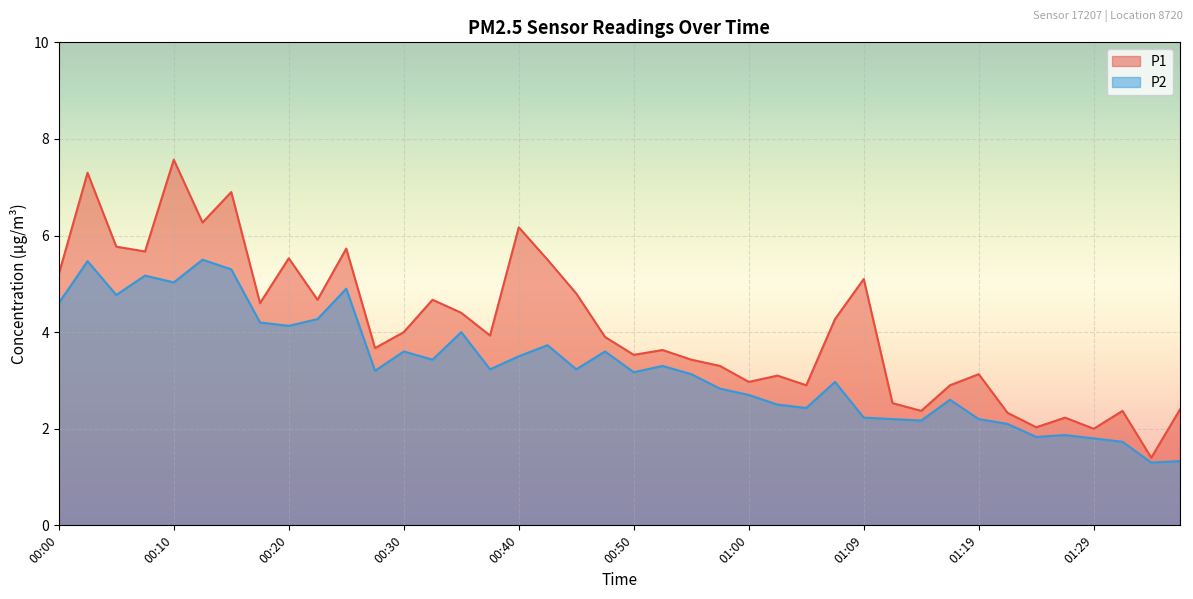

What is the minimum value shown in the chart?

1.3